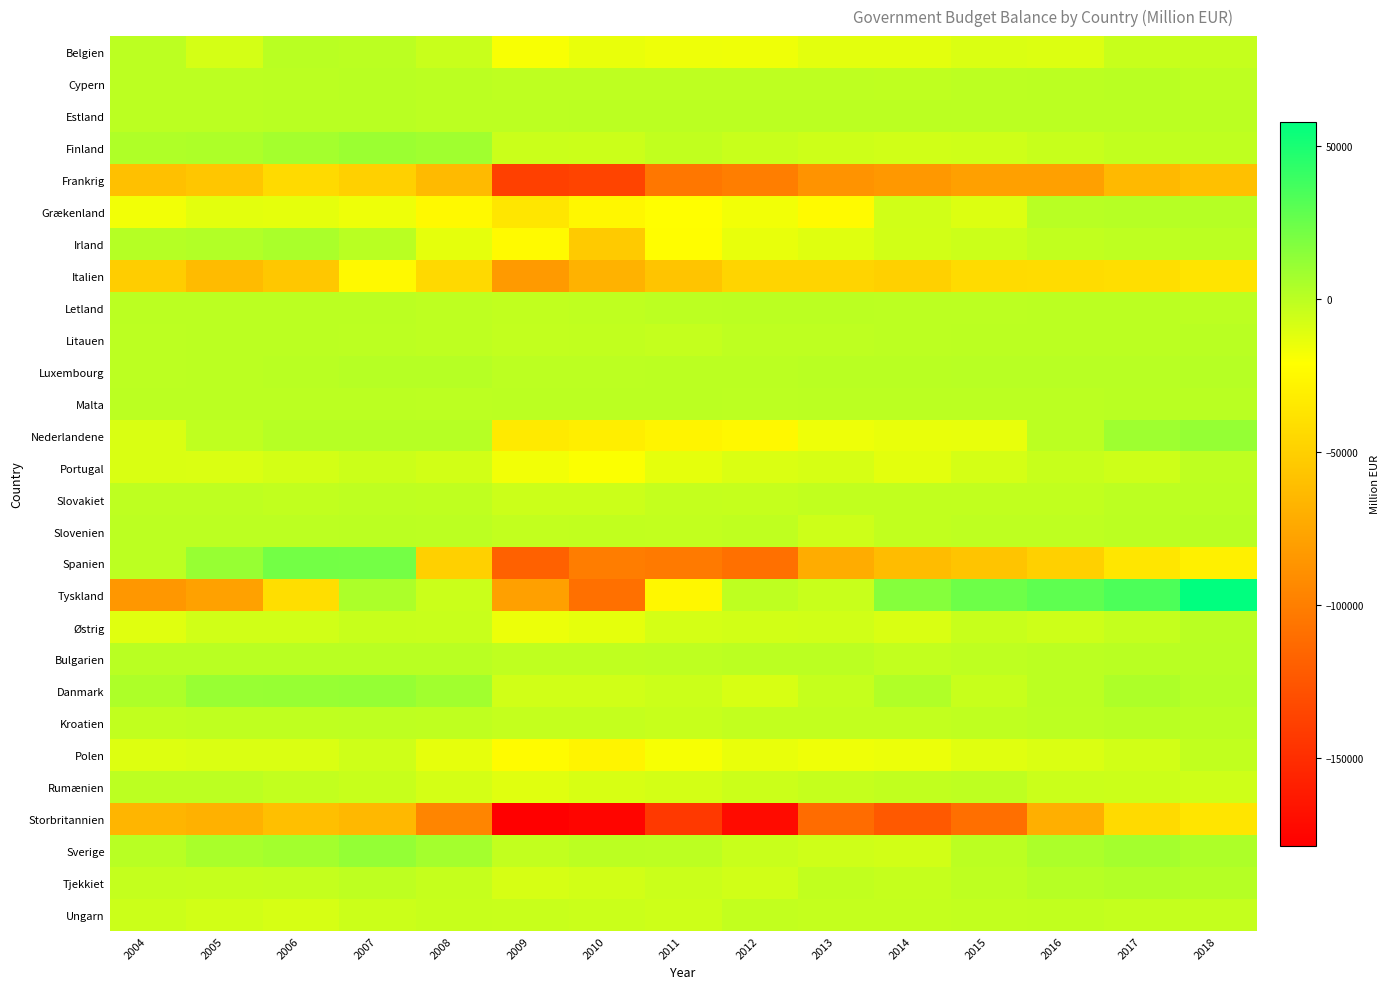

Between 2007 and 2016, which is larger?

2007